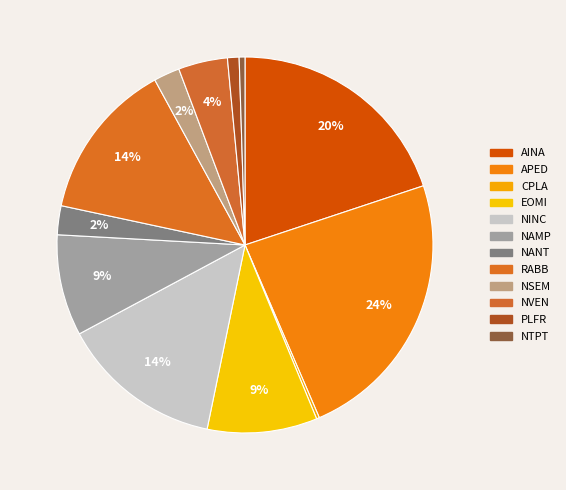

To the nearest percent, what is the difference between the largest and smallest slice percentages?

23%